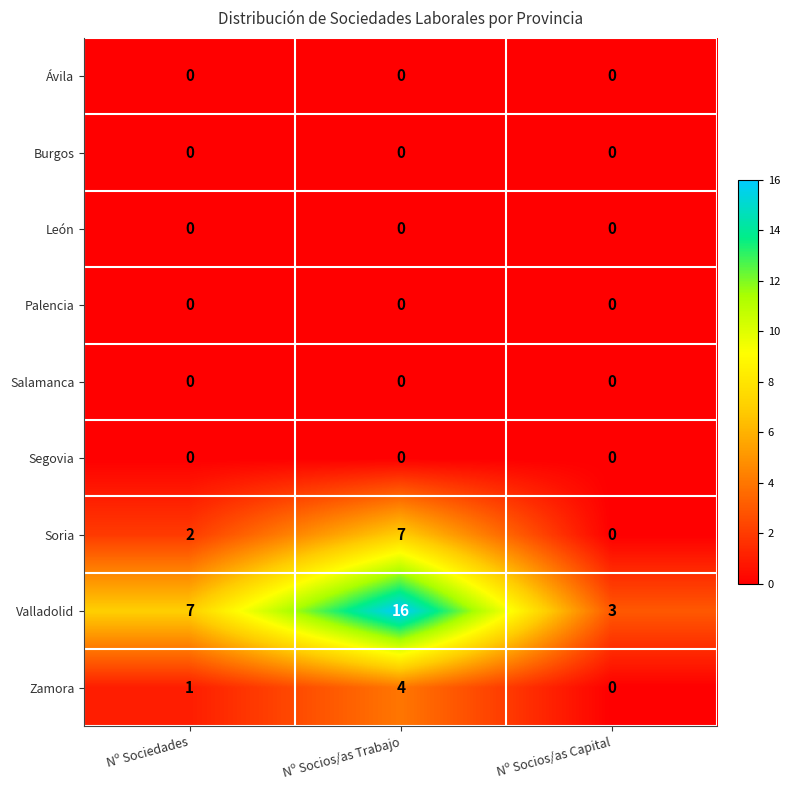

Which category has the highest value across all series?

Nº Socios/as Trabajo